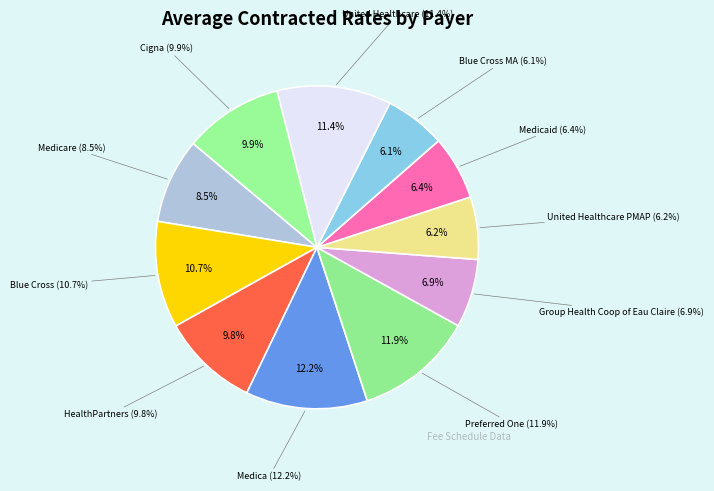

To the nearest percent, what is the difference between the largest and smallest slice percentages?

6%